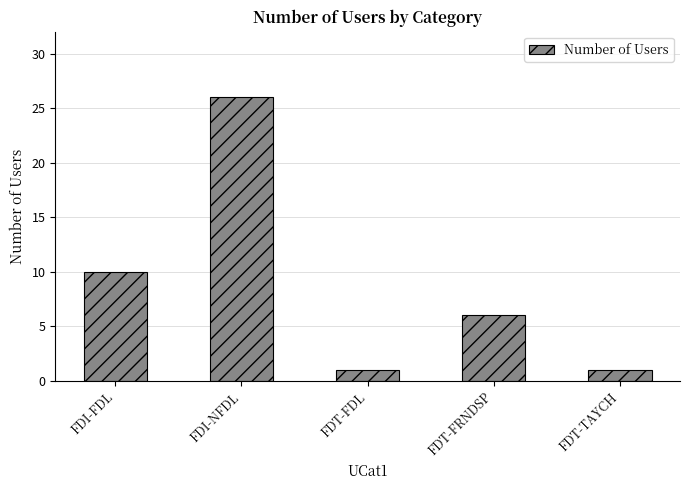

What is the difference between the second highest and minimum values?

9